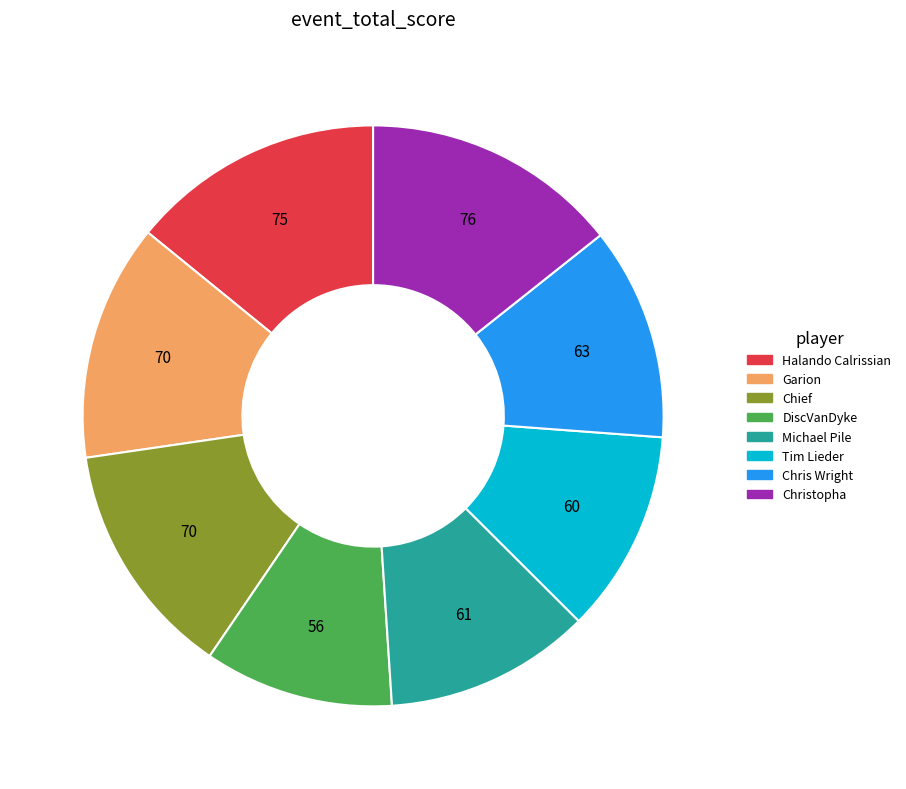

Is the sum of Chief and Christopha greater than half?

No